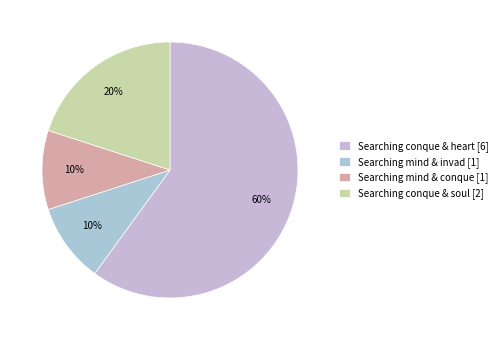

What is the largest slice in the pie chart?

Searching conque & heart [6]